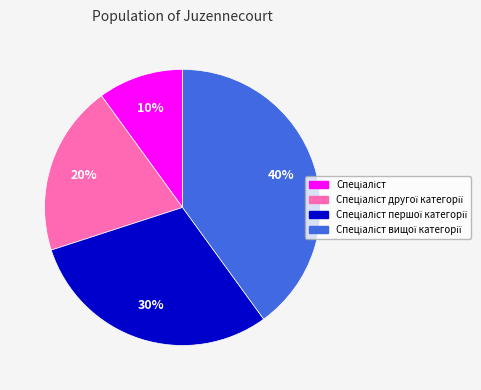

Does any single category account for the majority?

No